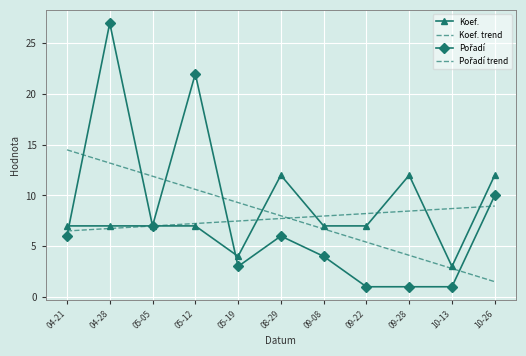

How many data points in Koef. are above 7?

3